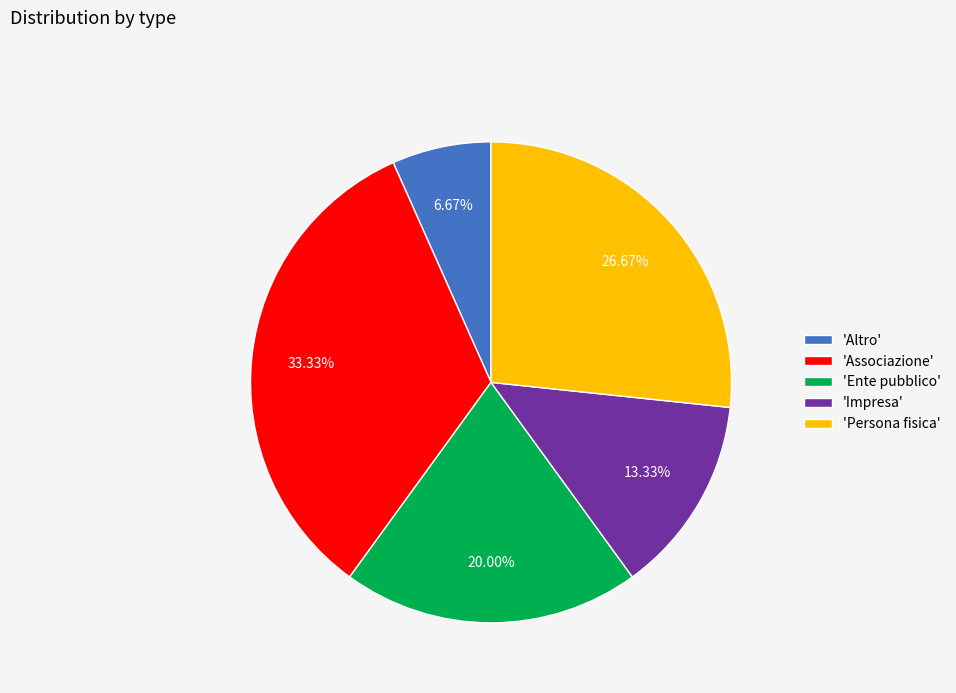

Count the number of slices in the pie.

5